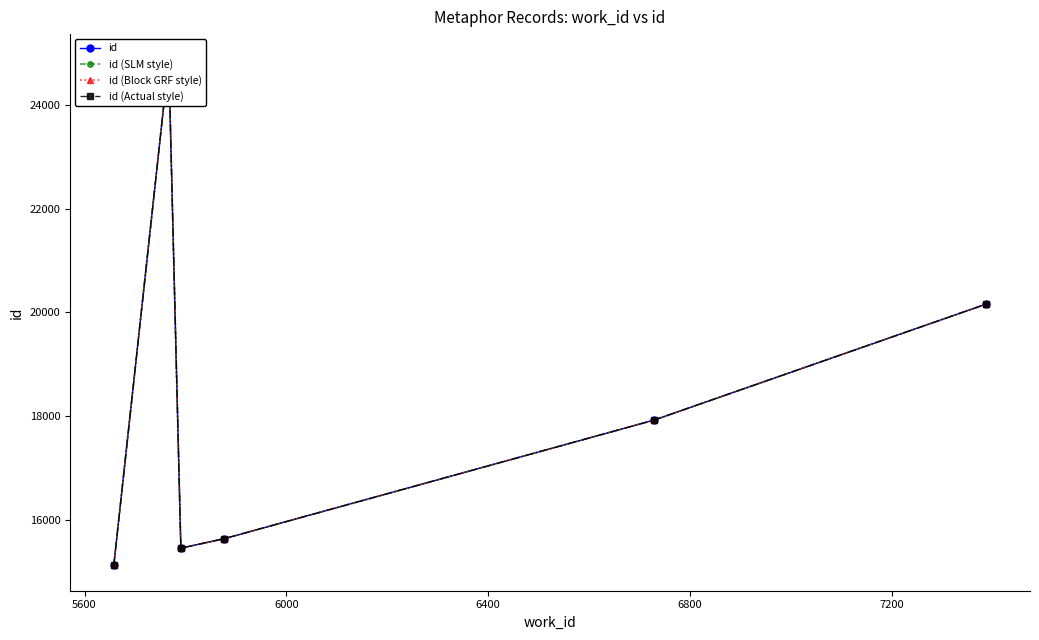

How many interior local peaks does the id (SLM style) series have?

1